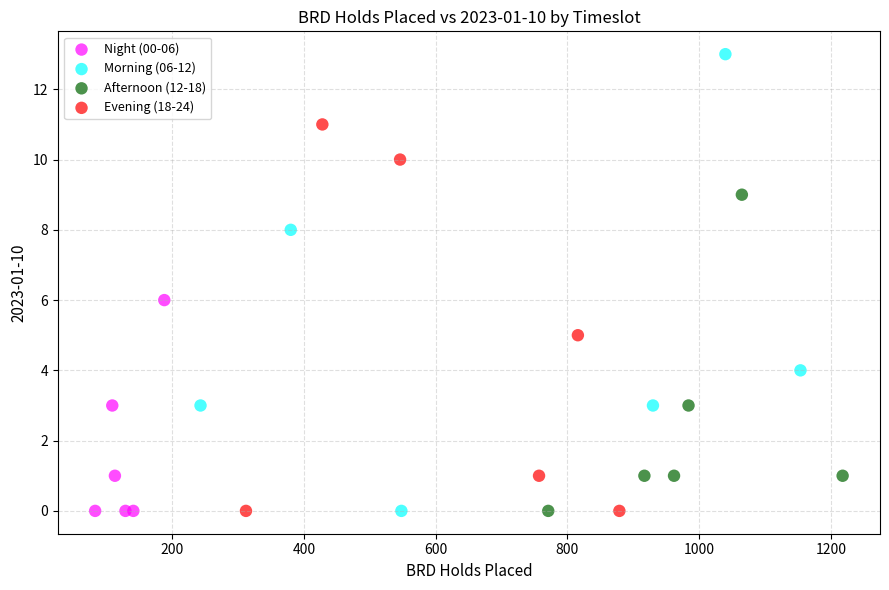

Which series reaches the maximum Y coordinate?

Morning (06-12)